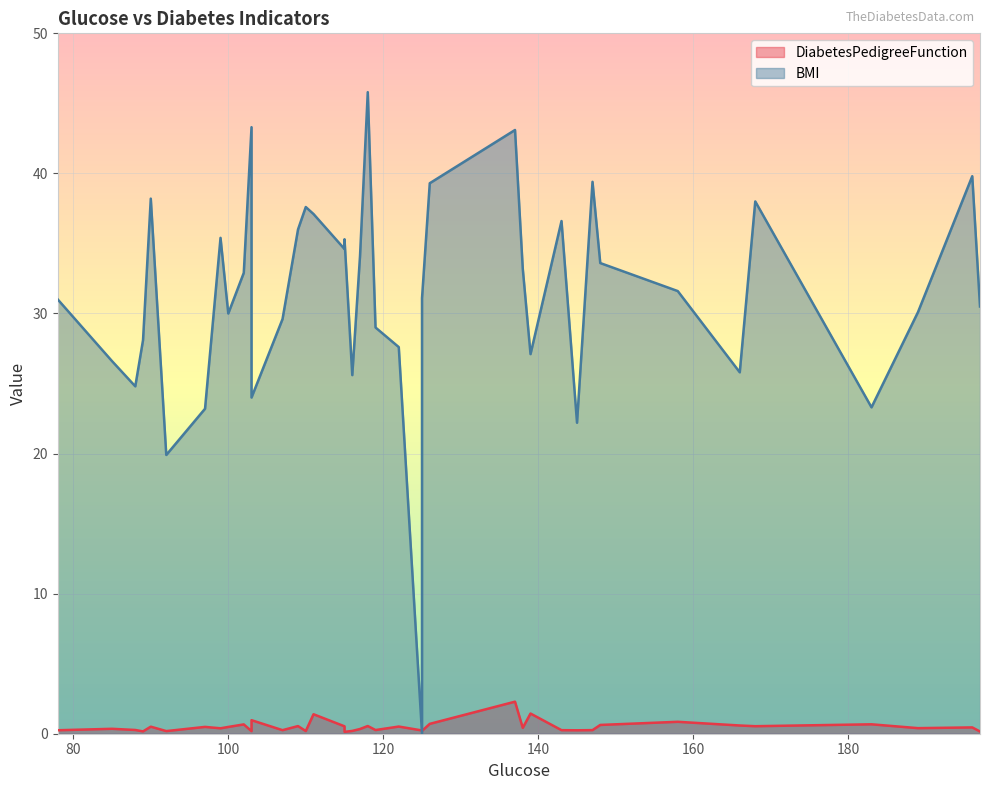

How many lines are shown in the chart?

2